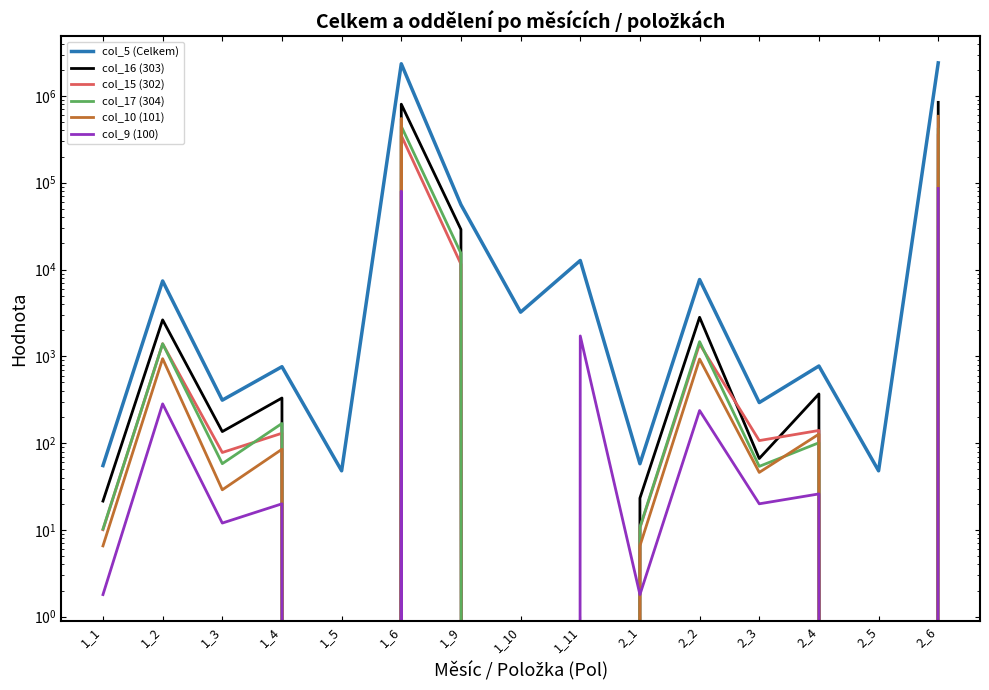

What is the label of the 1st point from the left?

1_1